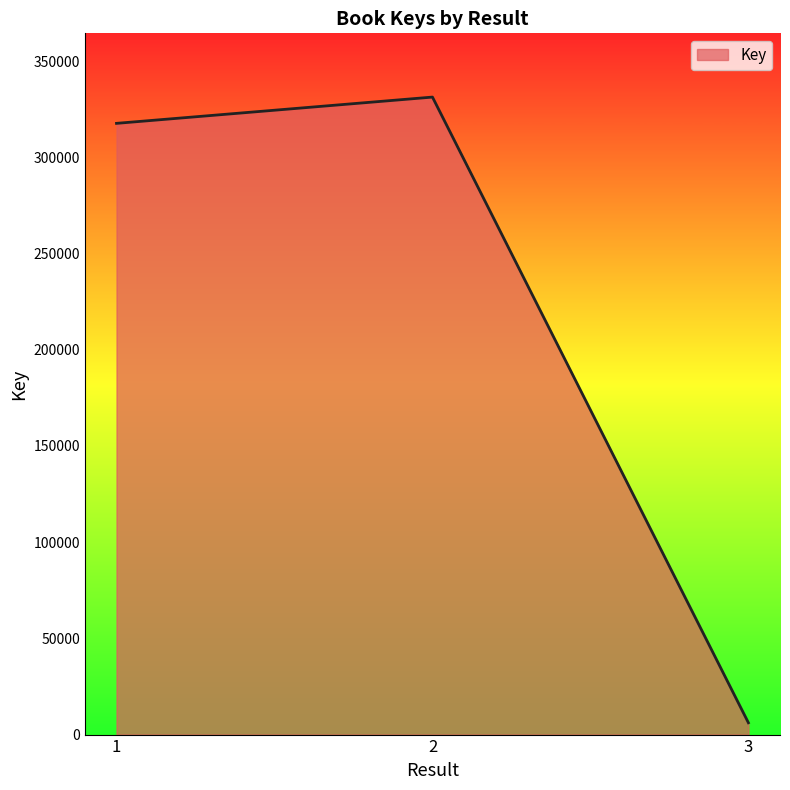

The chart shows a value of 6140 at 3. True or false?

True